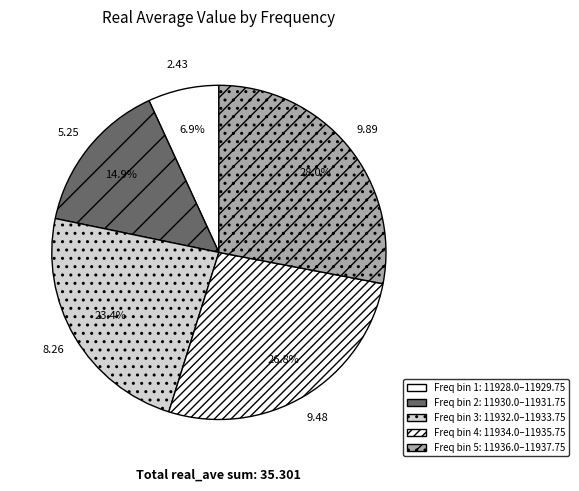

How many segments does this pie chart have?

5